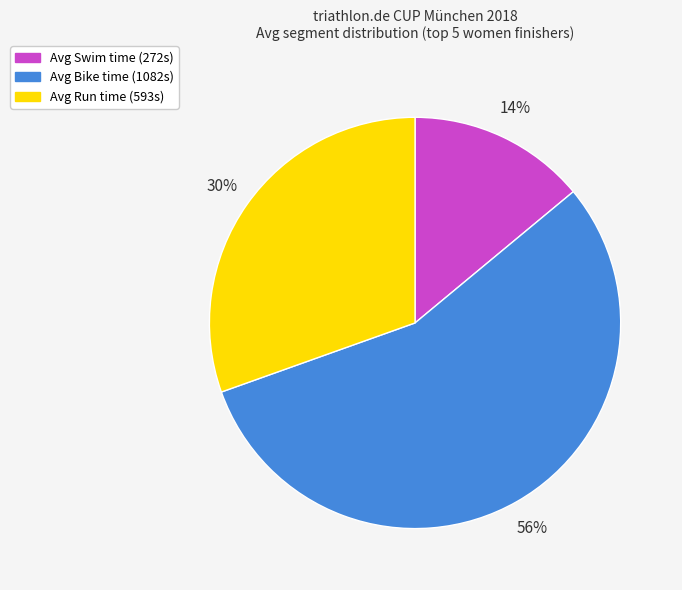

To the nearest percent, what is the difference between the largest and smallest slice percentages?

42%